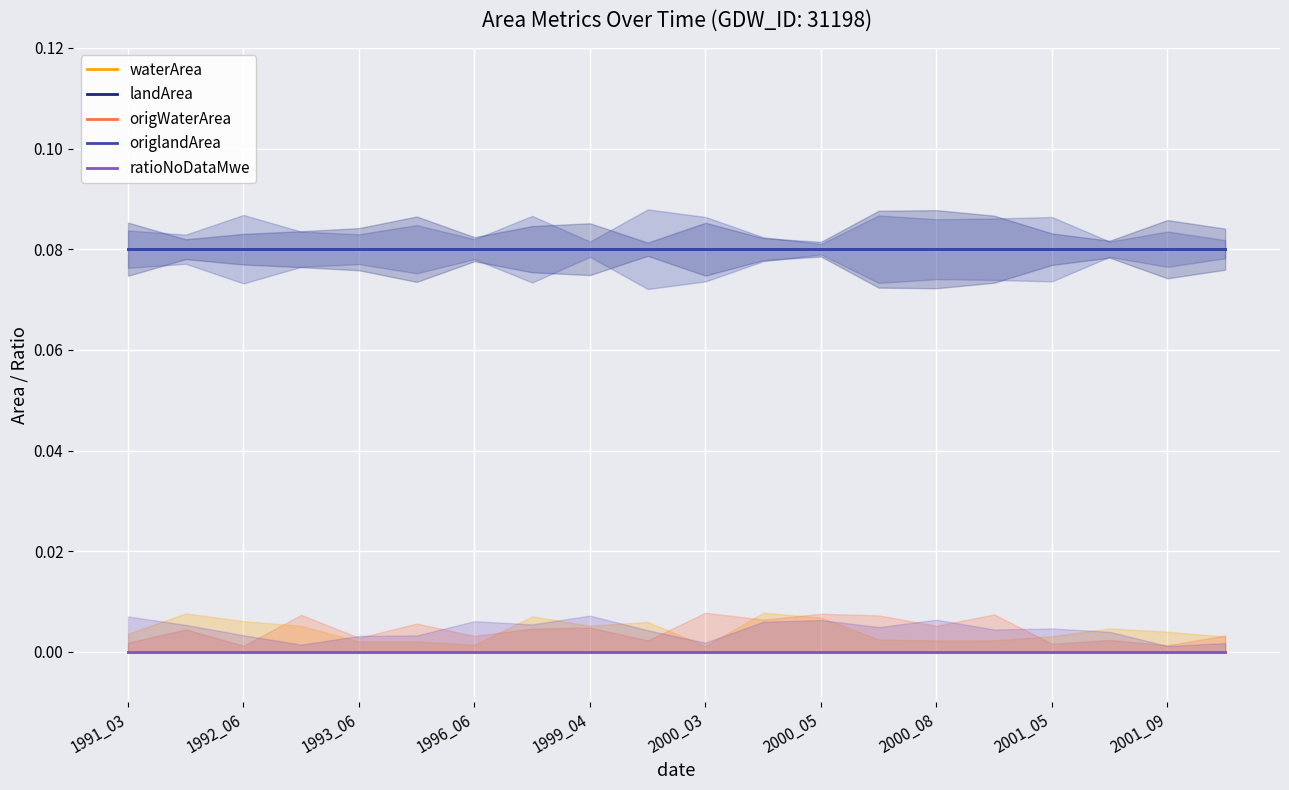

Between 2000_05 and 2001_09, which is larger?

2000_05